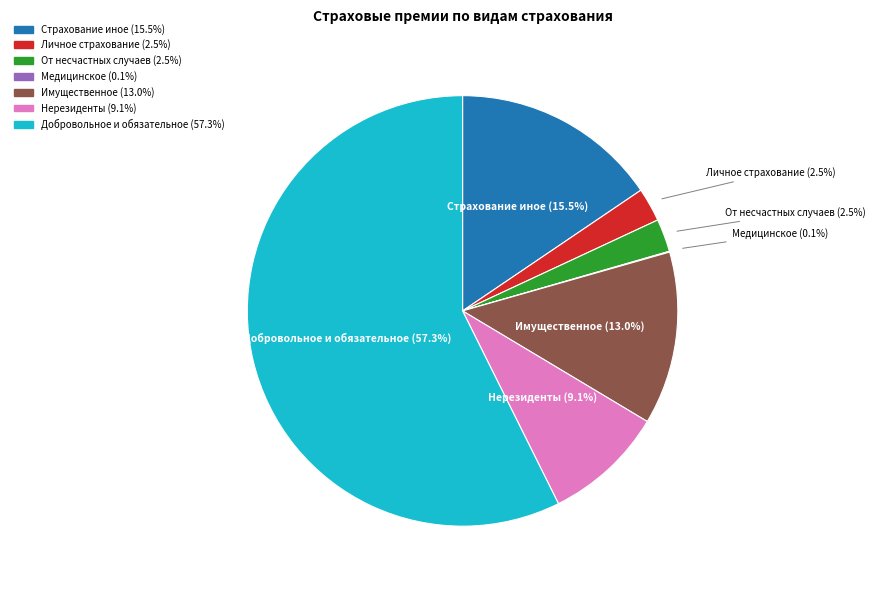

Is there any slice that represents more than half of the pie?

Yes